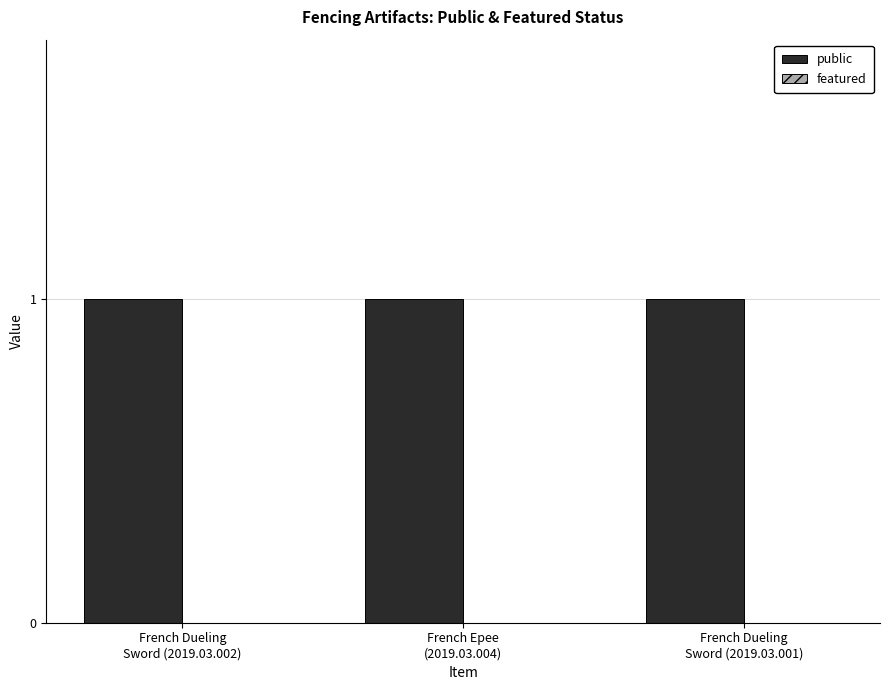

What is the label of the 3rd bar from the right?

French Dueling
Sword (2019.03.002)